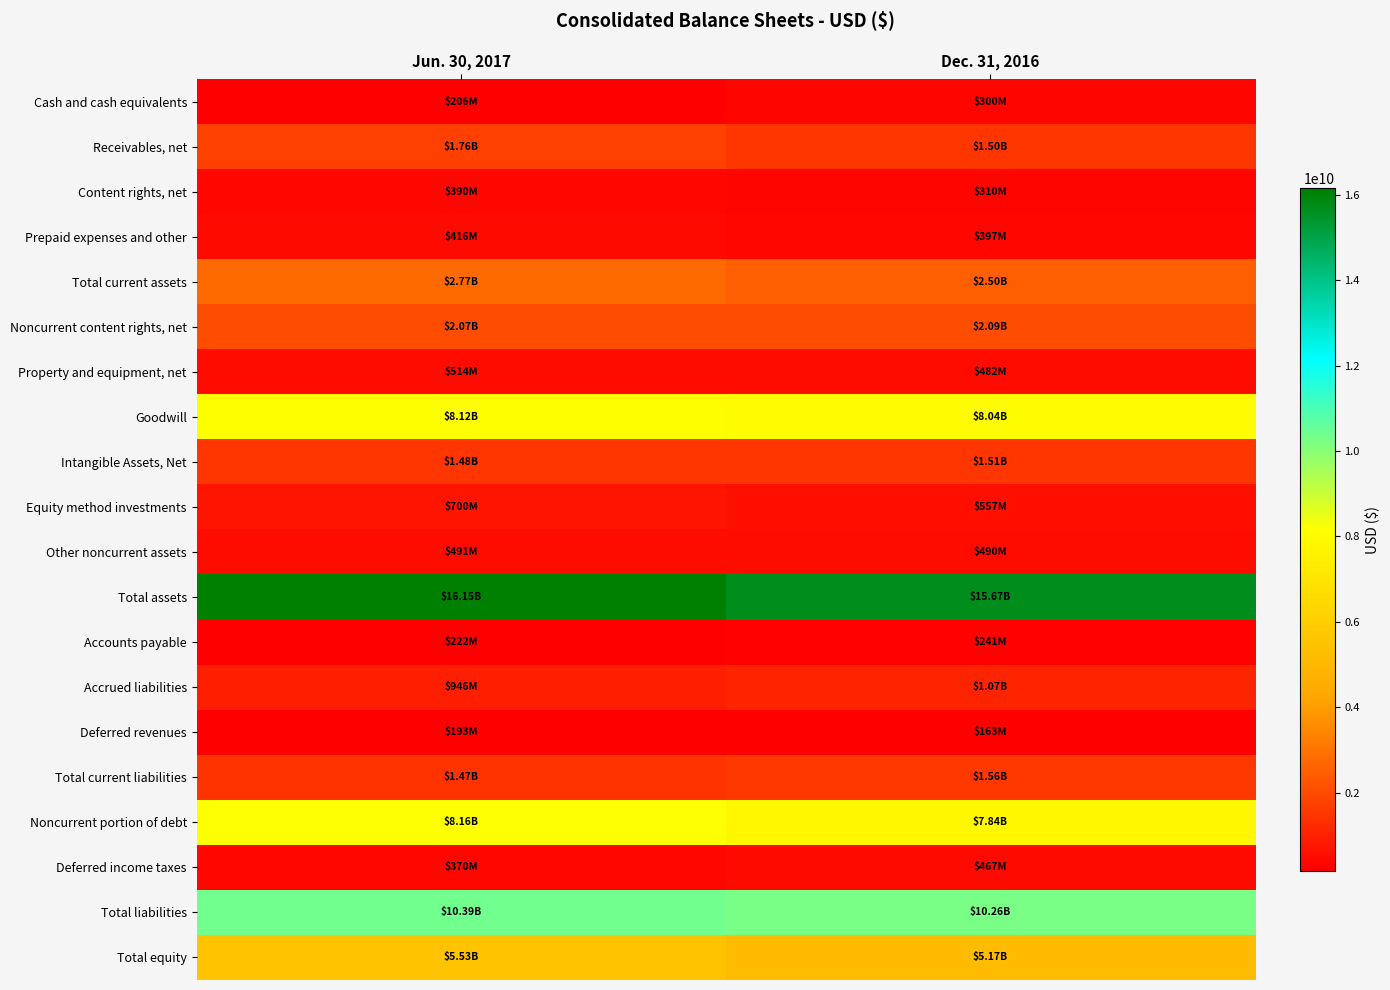

At which category does the chart reach its peak across all series?

Jun. 30, 2017